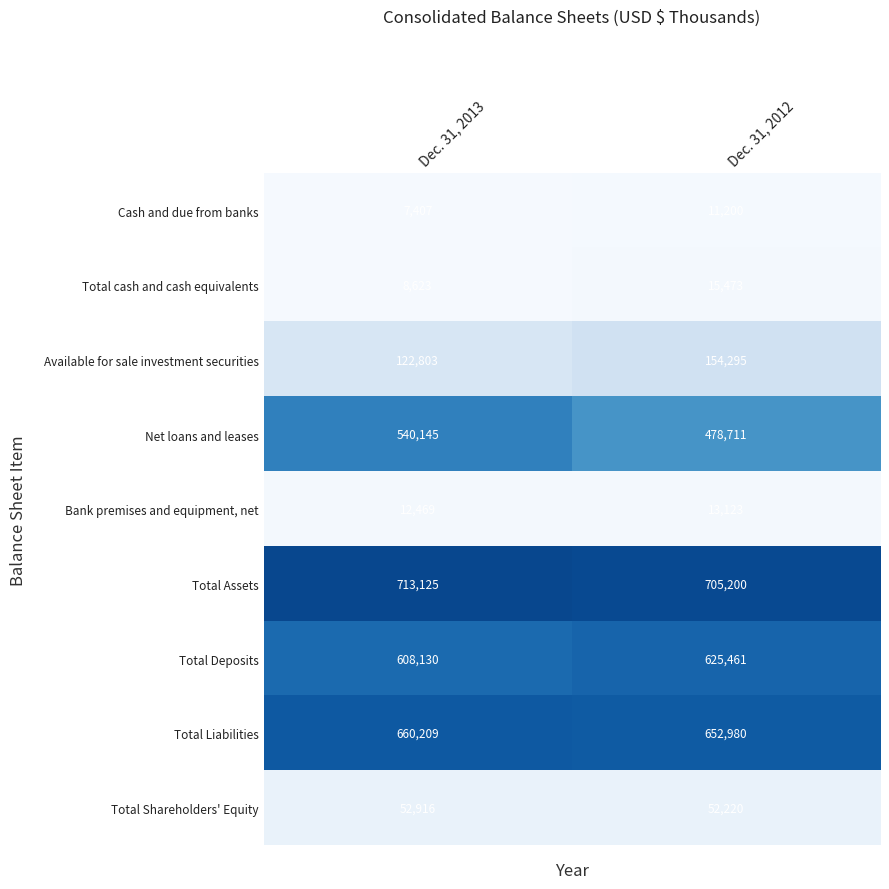

Reading right to left, what are all the values shown in this chart?

Cash and due from banks: 11200	7407
Total cash and cash equivalents: 15473	8623
Available for sale investment securities: 154295	122803
Net loans and leases: 478711	540145
Bank premises and equipment, net: 13123	12469
Total Assets: 705200	713125
Total Deposits: 625461	608130
Total Liabilities: 652980	660209
Total Shareholders' Equity: 52220	52916